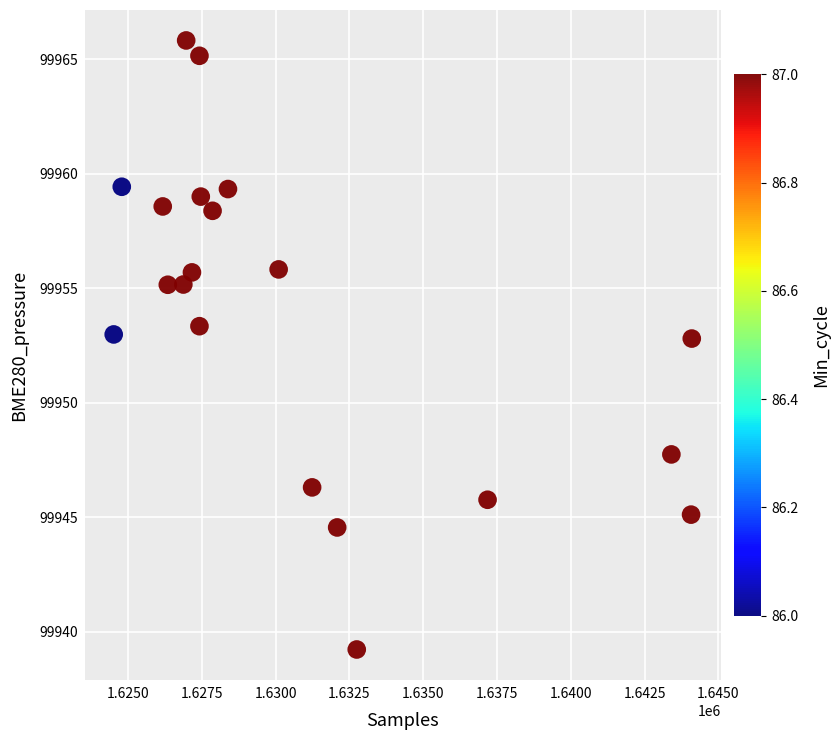

What is the range of Y values (max minus min)?

26.6